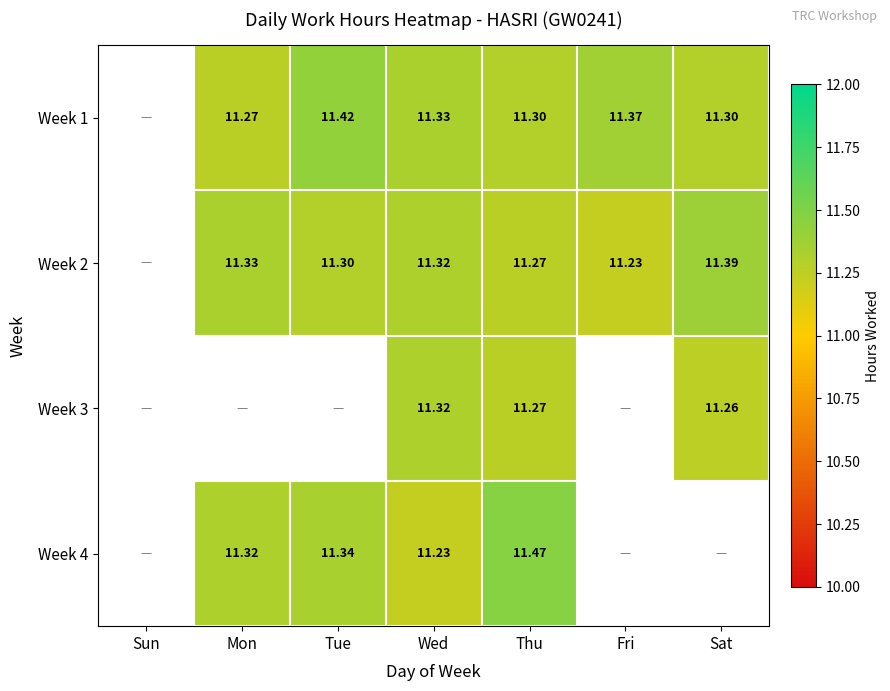

How many positive values does the Week 3 series have?

3